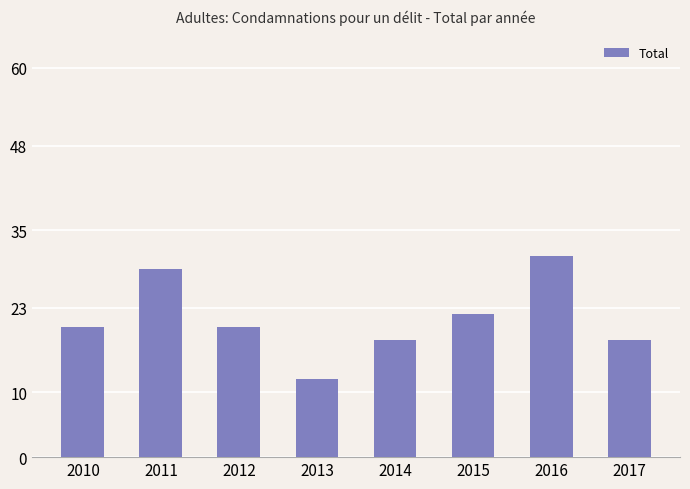

What is the maximum value shown in the chart?

31